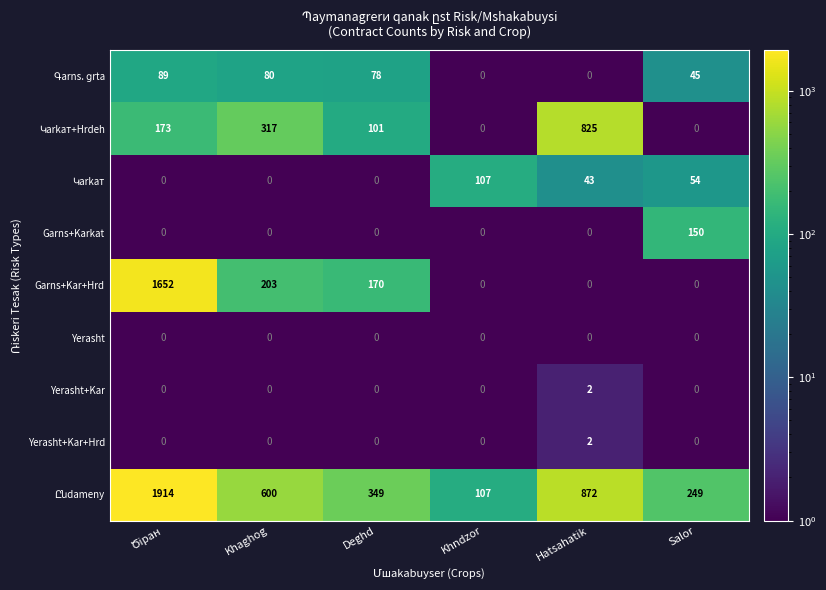

What is the total value across all series at Khndzor?

214